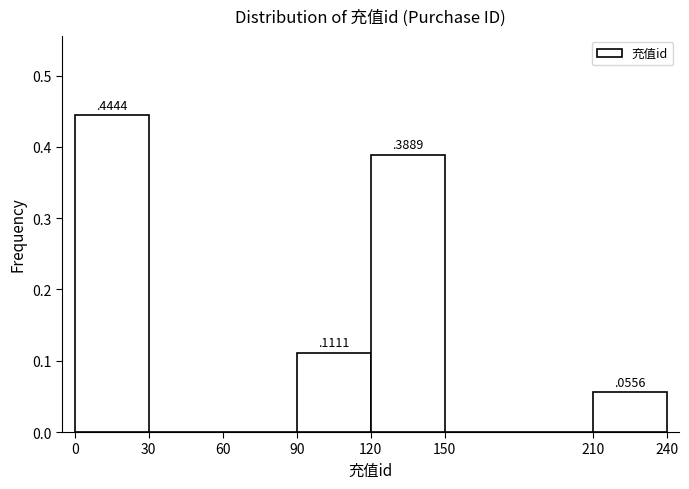

Over which range of the x-axis is the bar tallest?

0 to 30